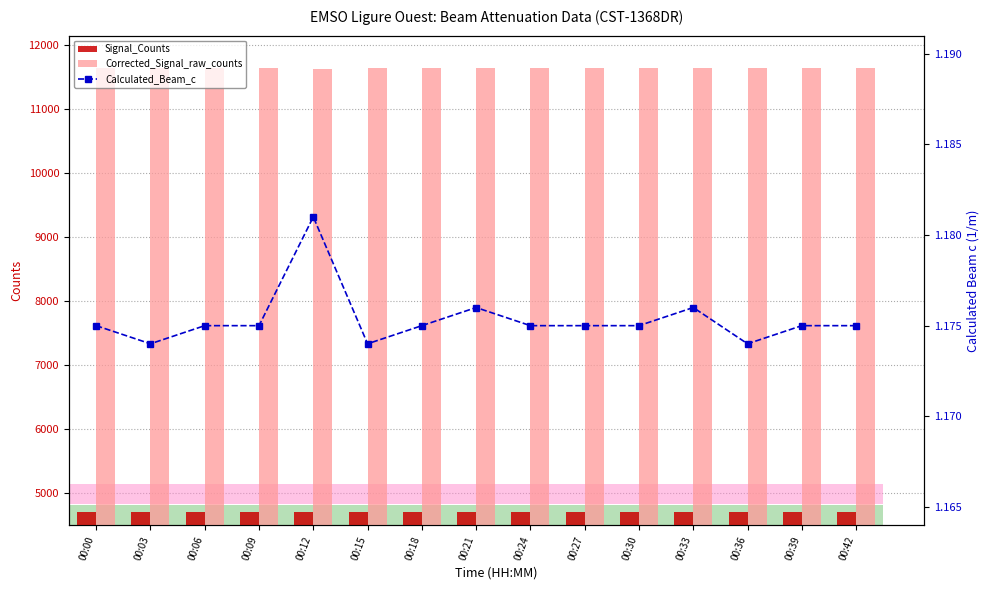

At how many categories does at least one series exceed 7711?

15